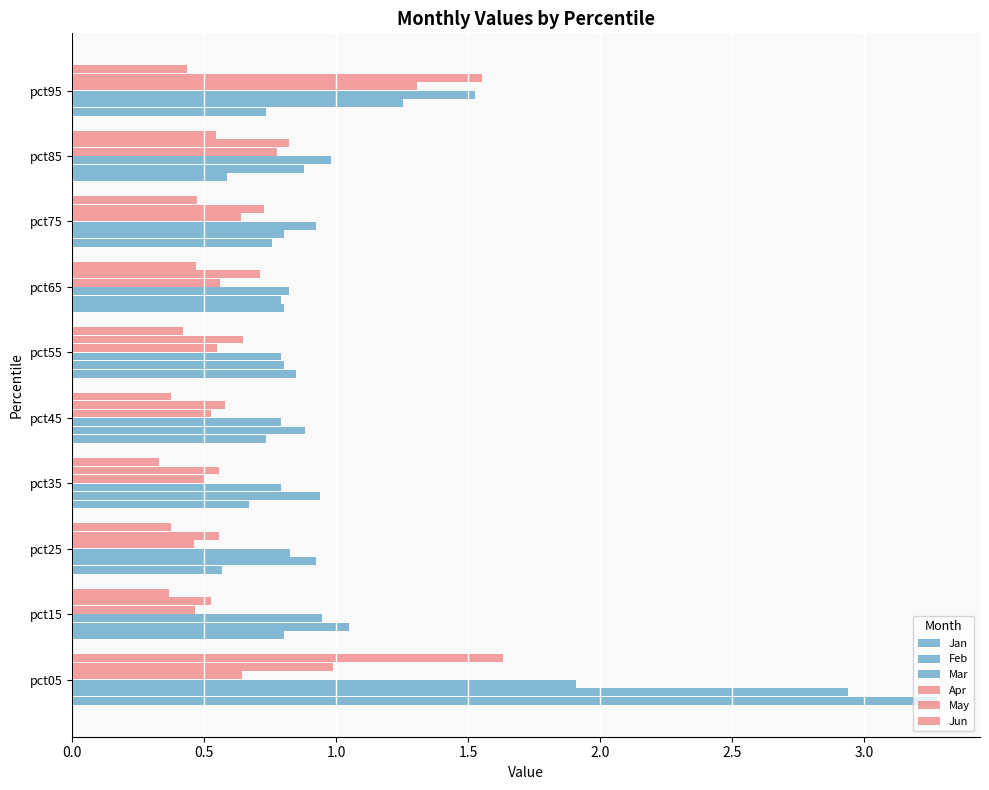

What is the value of the Jun bar at the 4th from the left?

0.3